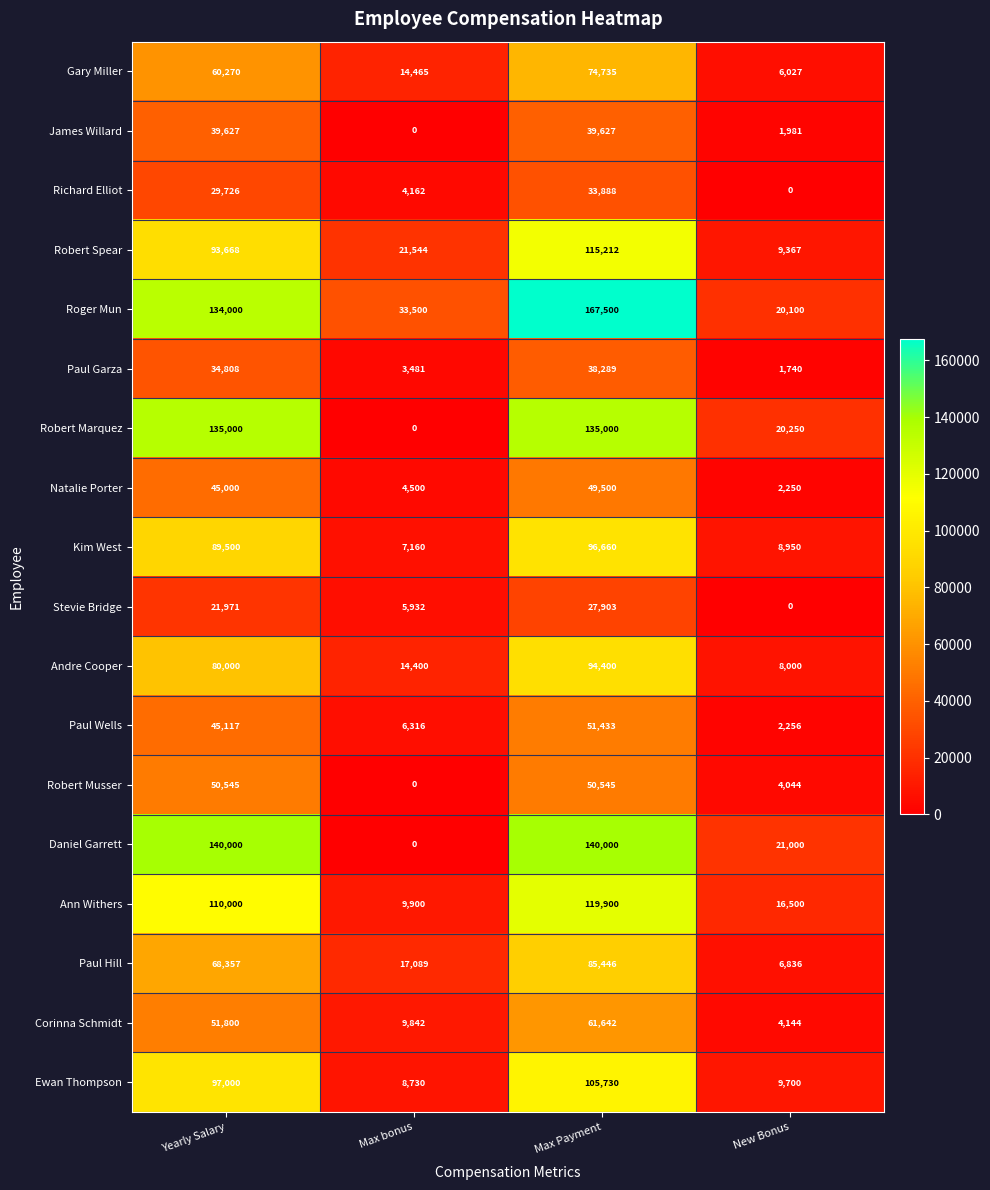

Rank the series at Yearly Salary from lowest to highest value.

Stevie Bridge, Richard Elliot, Paul Garza, James Willard, Natalie Porter, Paul Wells, Robert Musser, Corinna Schmidt, Gary Miller, Paul Hill, Andre Cooper, Kim West, Robert Spear, Ewan Thompson, Ann Withers, Roger Mun, Robert Marquez, Daniel Garrett